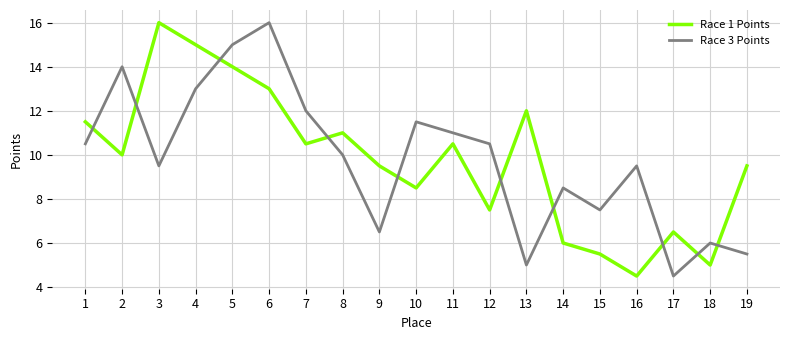

What is the difference between the maximum and minimum values in the Race 1 Points series?

11.5